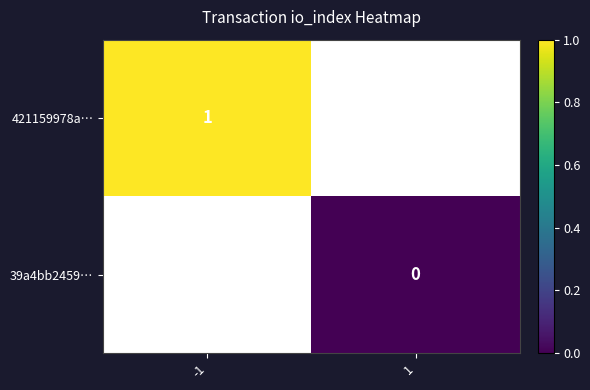

At how many categories does at least one series exceed 0?

1